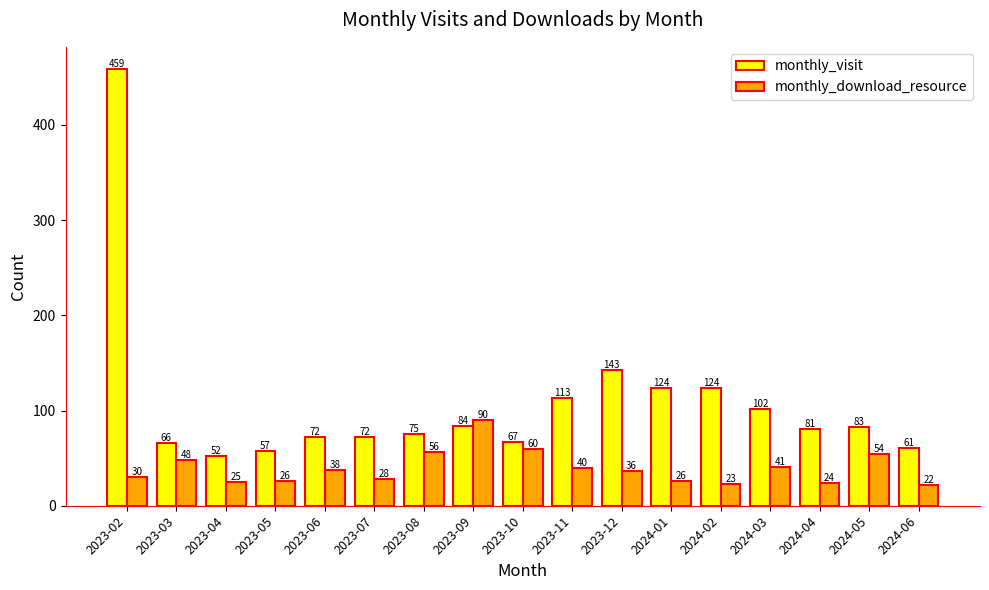

Rank the series by their average value, from lowest to highest.

monthly_download_resource, monthly_visit